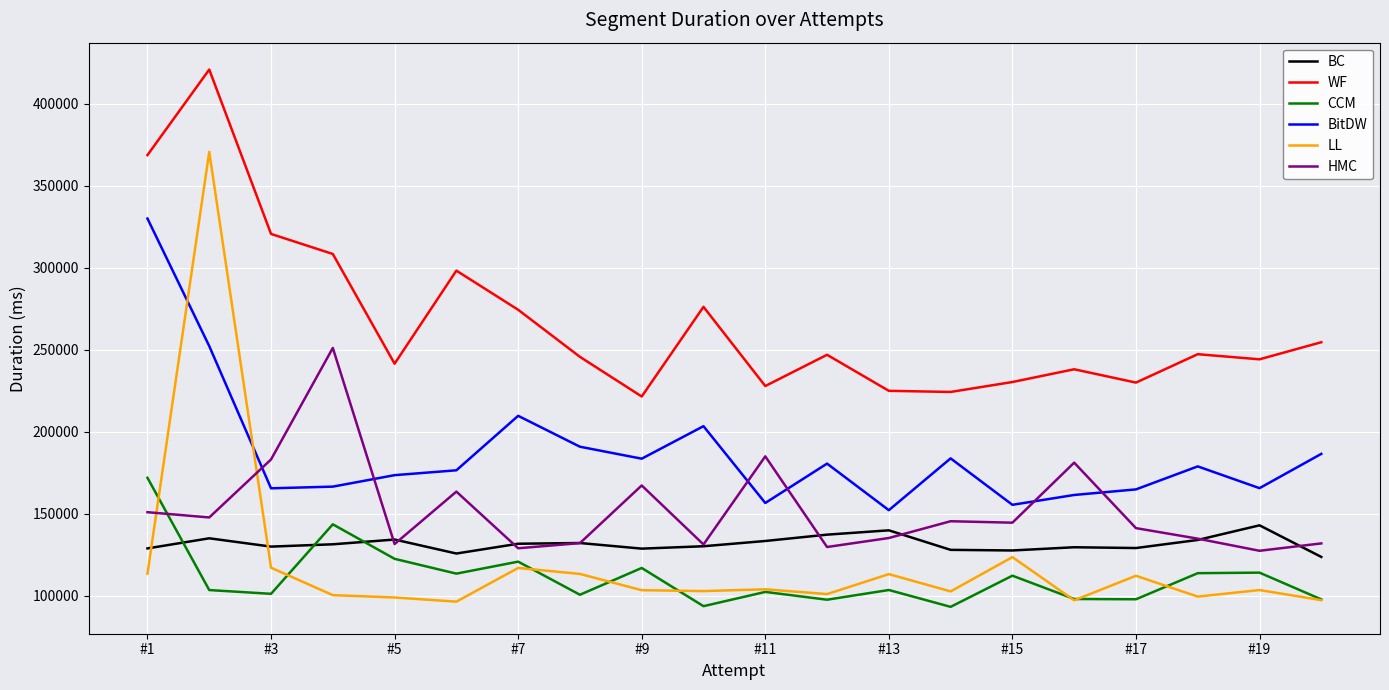

Does the chart display data point markers on the line(s)?

No